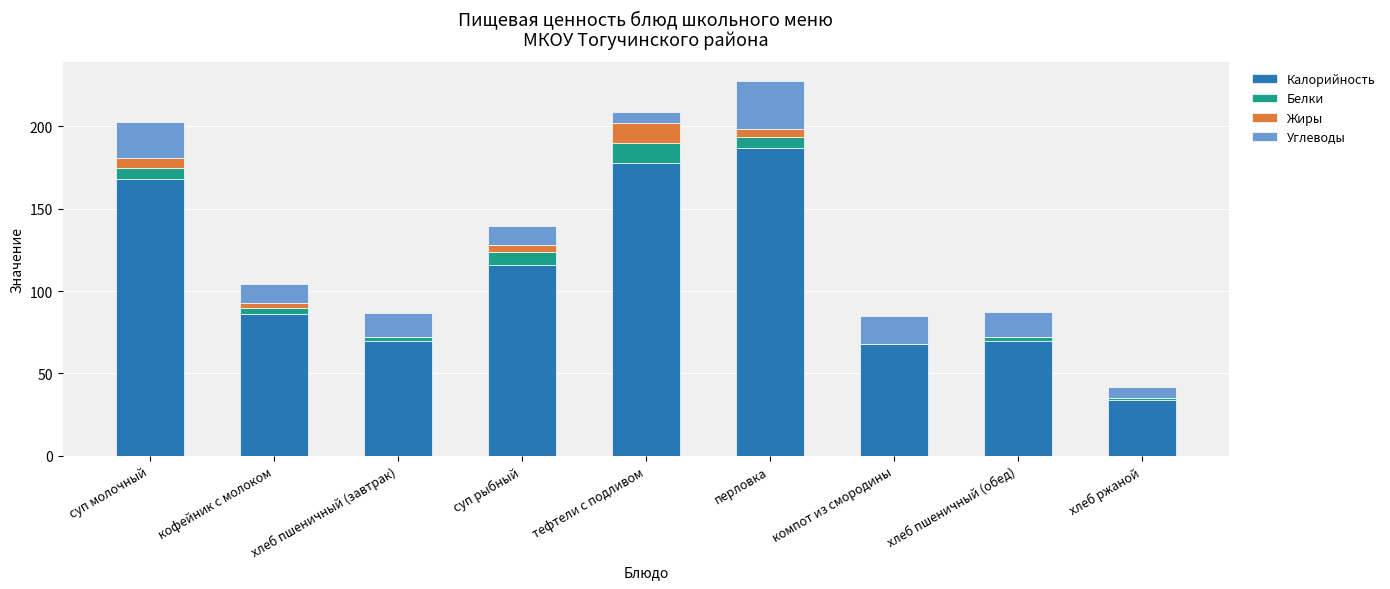

The value of Калорийность at хлеб ржаной is 11.2. True or false?

False